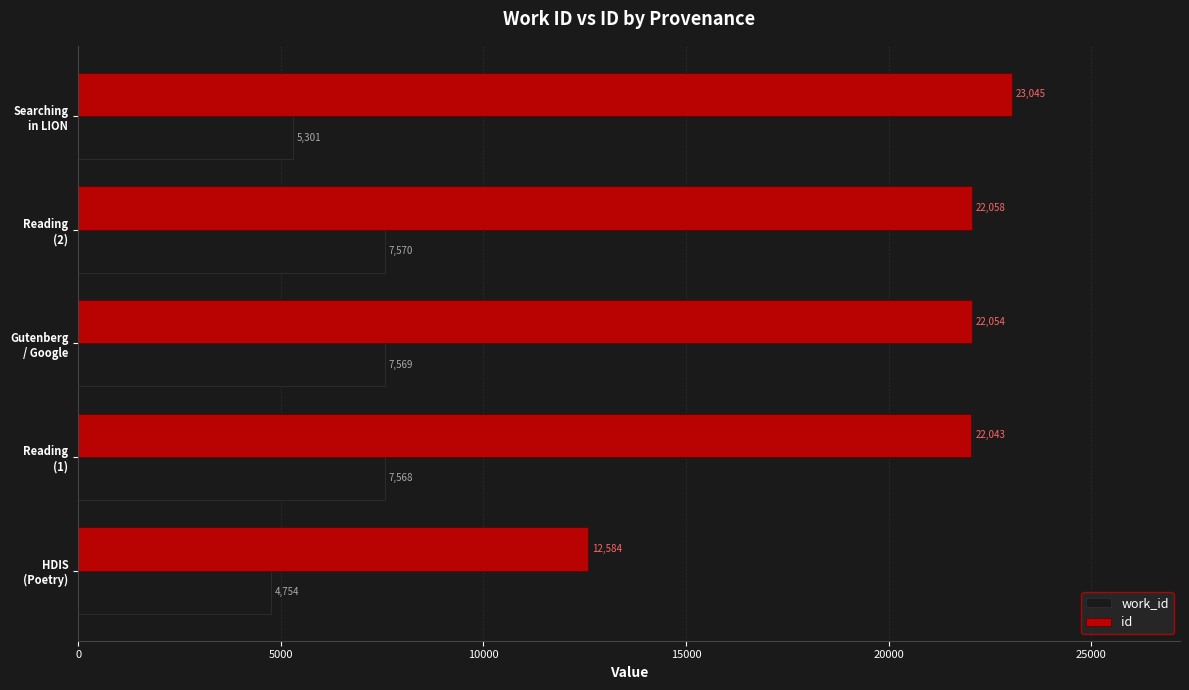

Which series has the largest total across all categories?

id